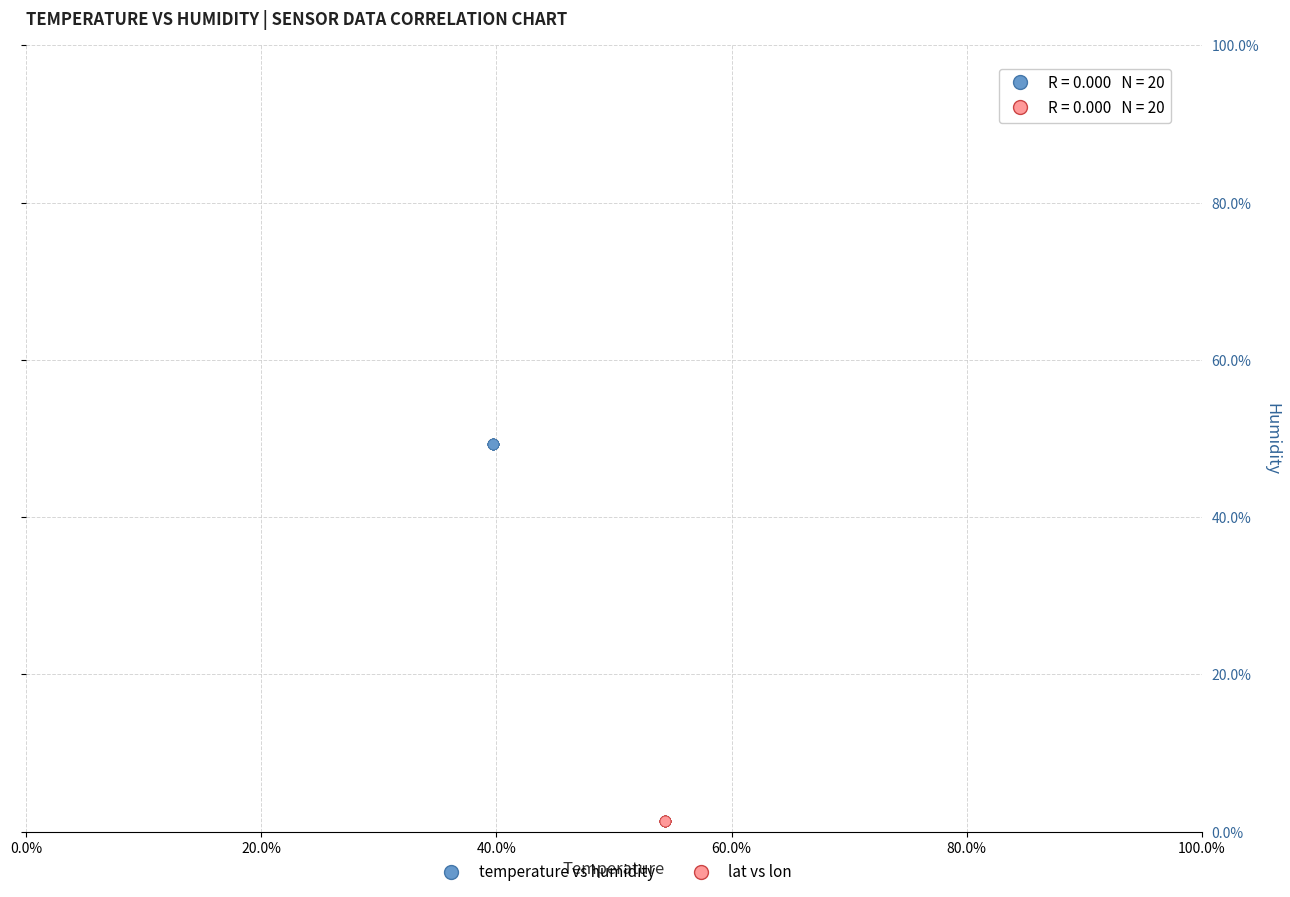

Which series contains the lowest Y value?

lat vs lon